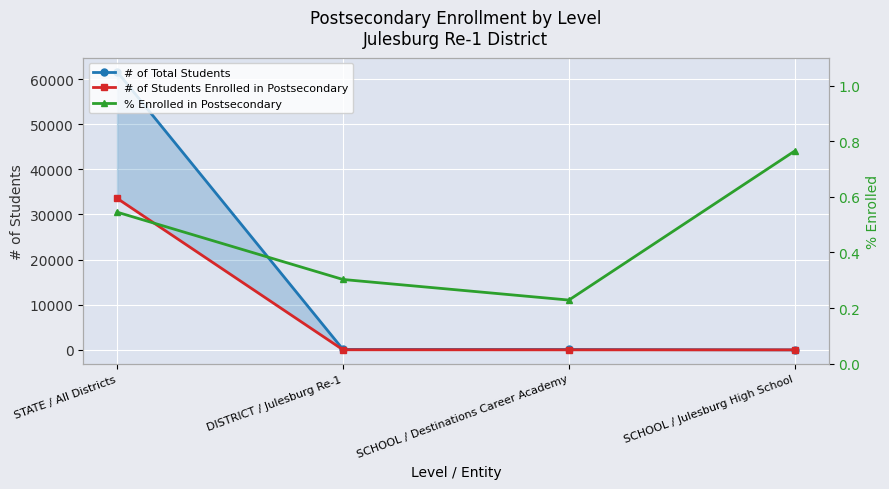

Which series changed the most between SCHOOL / Destinations Career Academy and SCHOOL / Julesburg High School?

# of Total Students